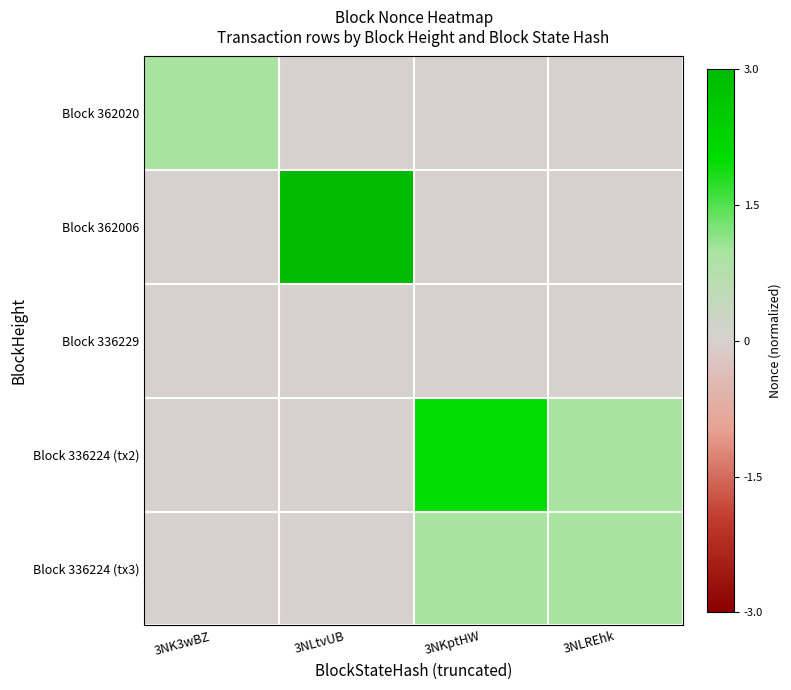

Count the number of data series in this chart.

5